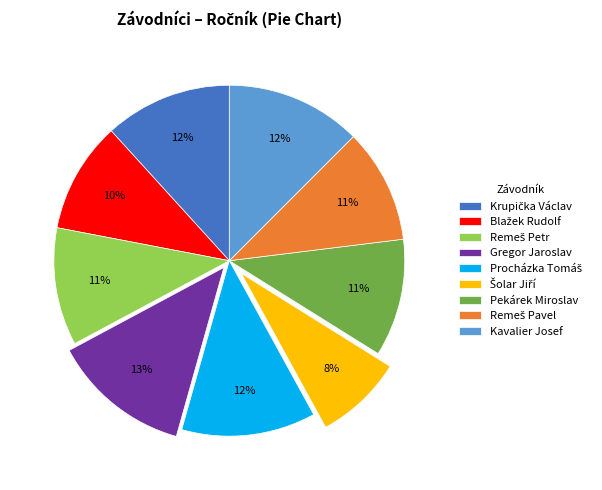

Does any single category account for the majority?

No